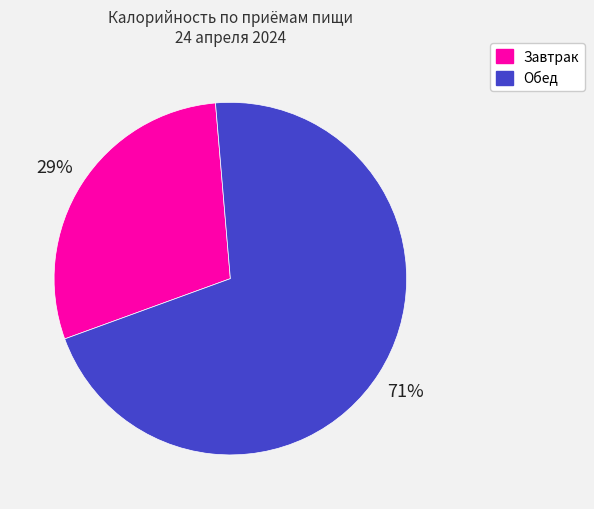

Combined, do Завтрак and Обед account for over 50%?

Yes